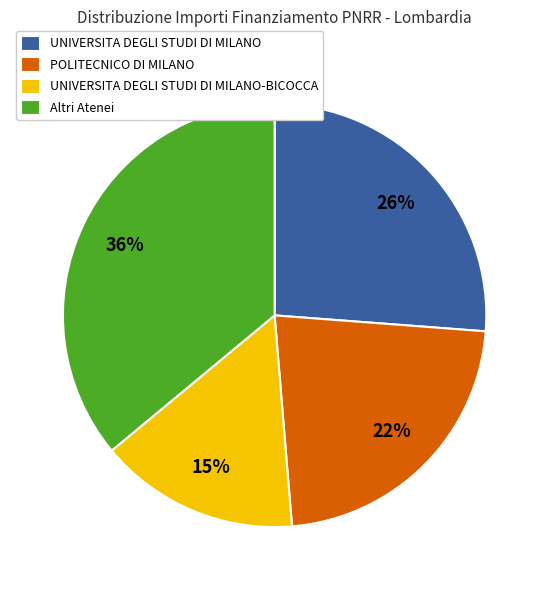

Is it true that UNIVERSITA DEGLI STUDI DI MILANO-BICOCCA is 15% of the pie?

True